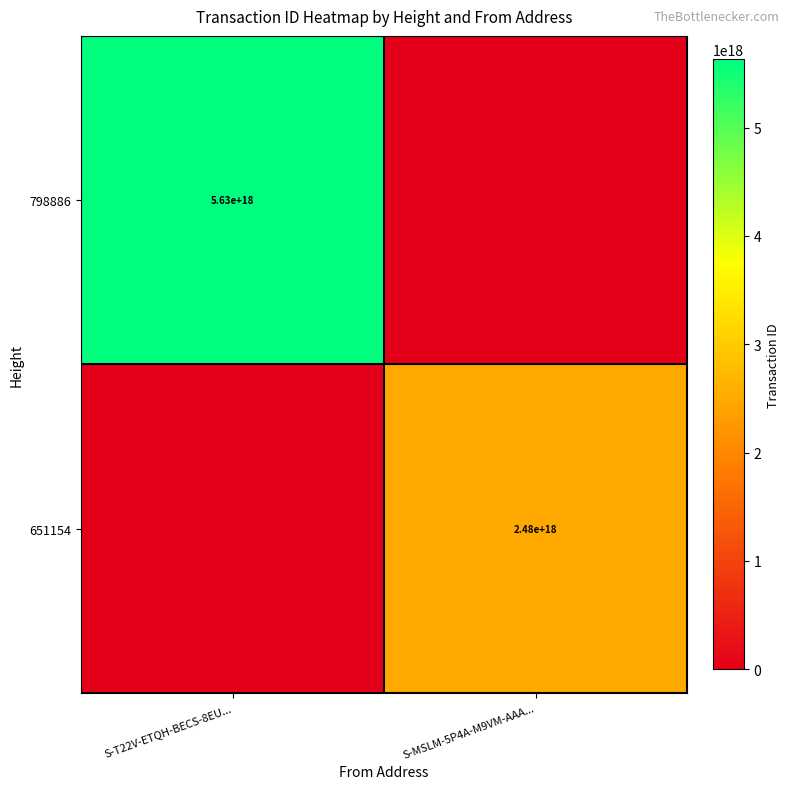

The 651154 series shows 1379169534894110208 at S-MSLM-5P4A-M9VM-AAA.... True or false?

False